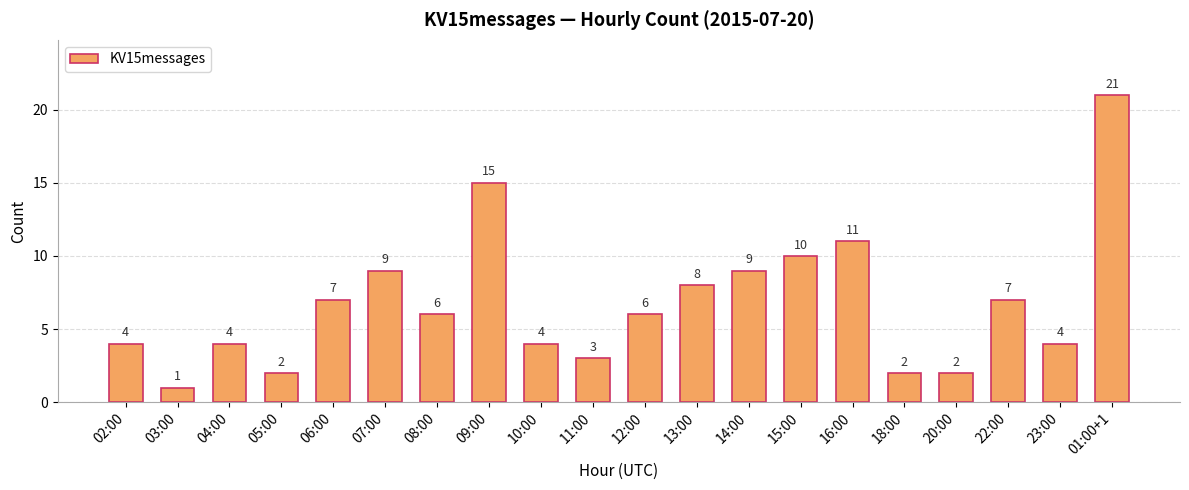

What is the difference between the second highest and minimum values?

14